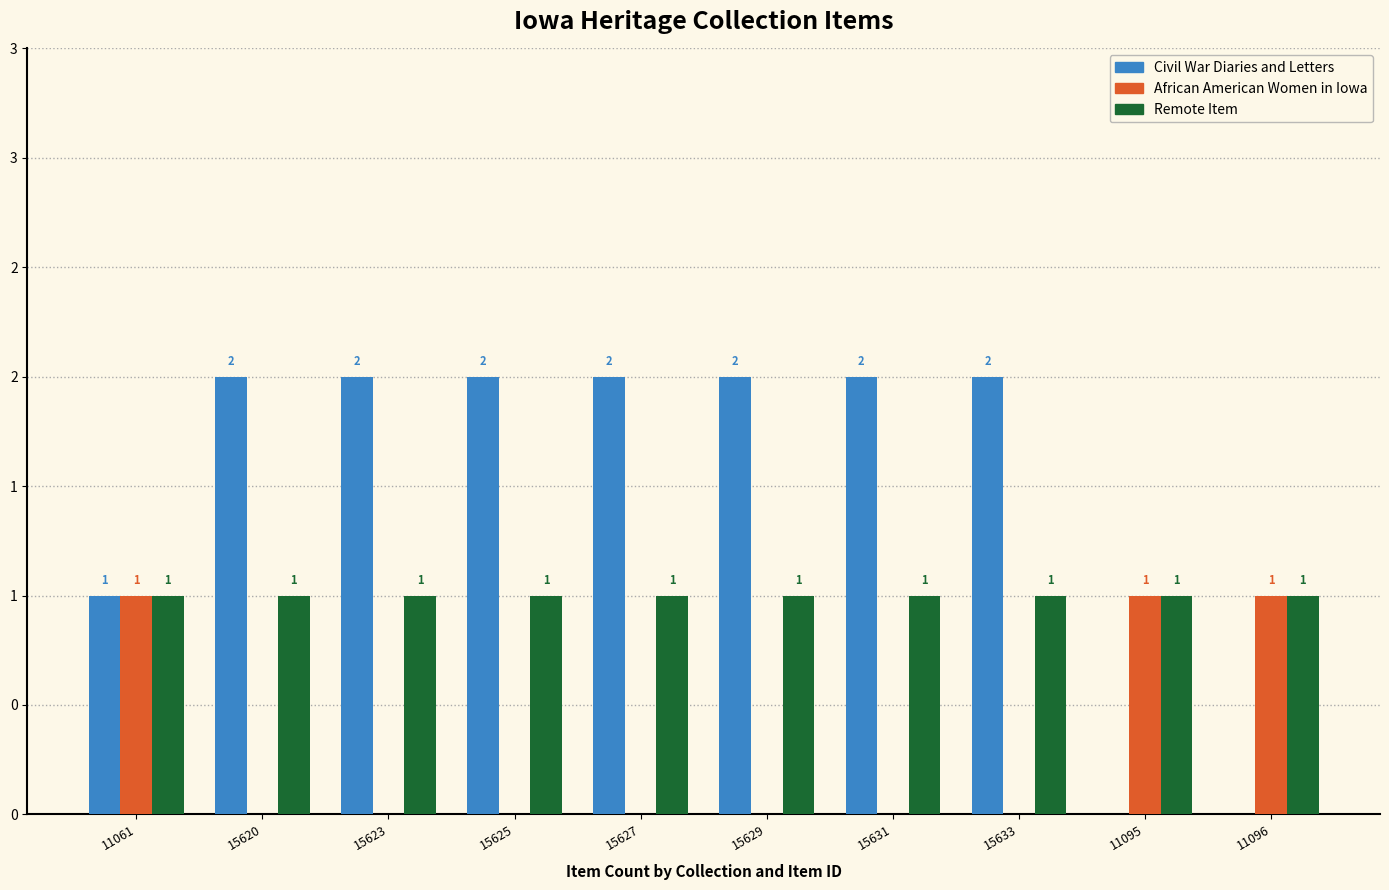

What are all the series names shown in the legend?

Civil War Diaries and Letters, African American Women in Iowa, Remote Item